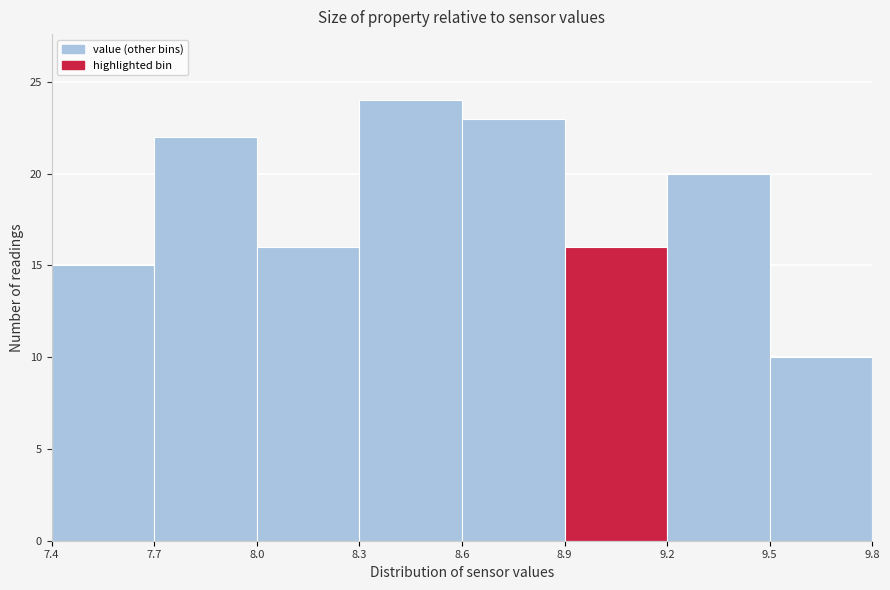

Over which range of the x-axis is the bar tallest?

8.3 to 8.6